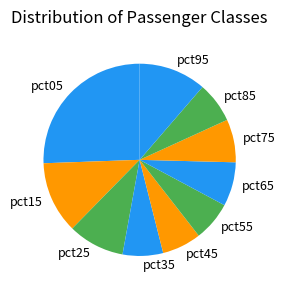

What is the largest slice in the pie chart?

pct05